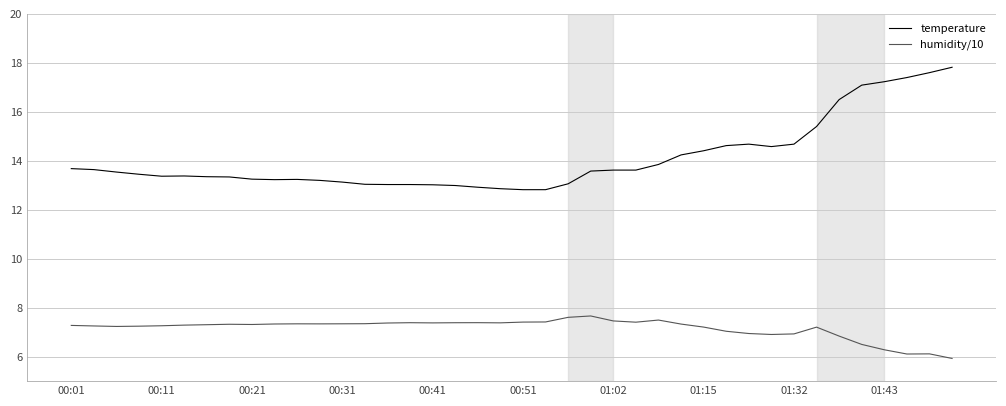

List the series in order of their peak value, lowest first.

humidity/10, temperature